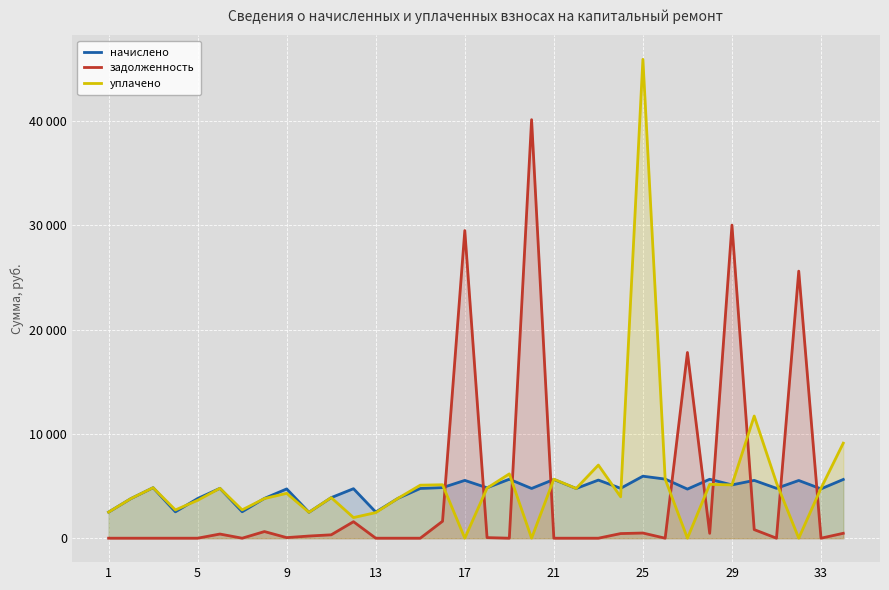

How many data points does each series have?

34